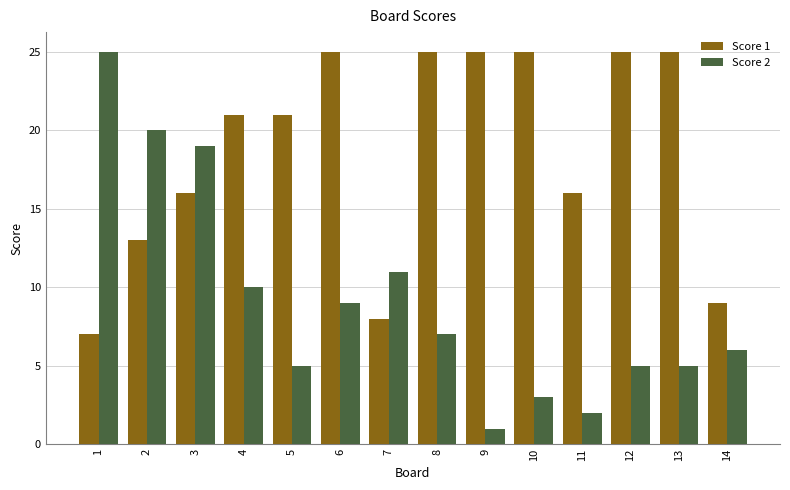

At how many categories does at least one series exceed 1?

14